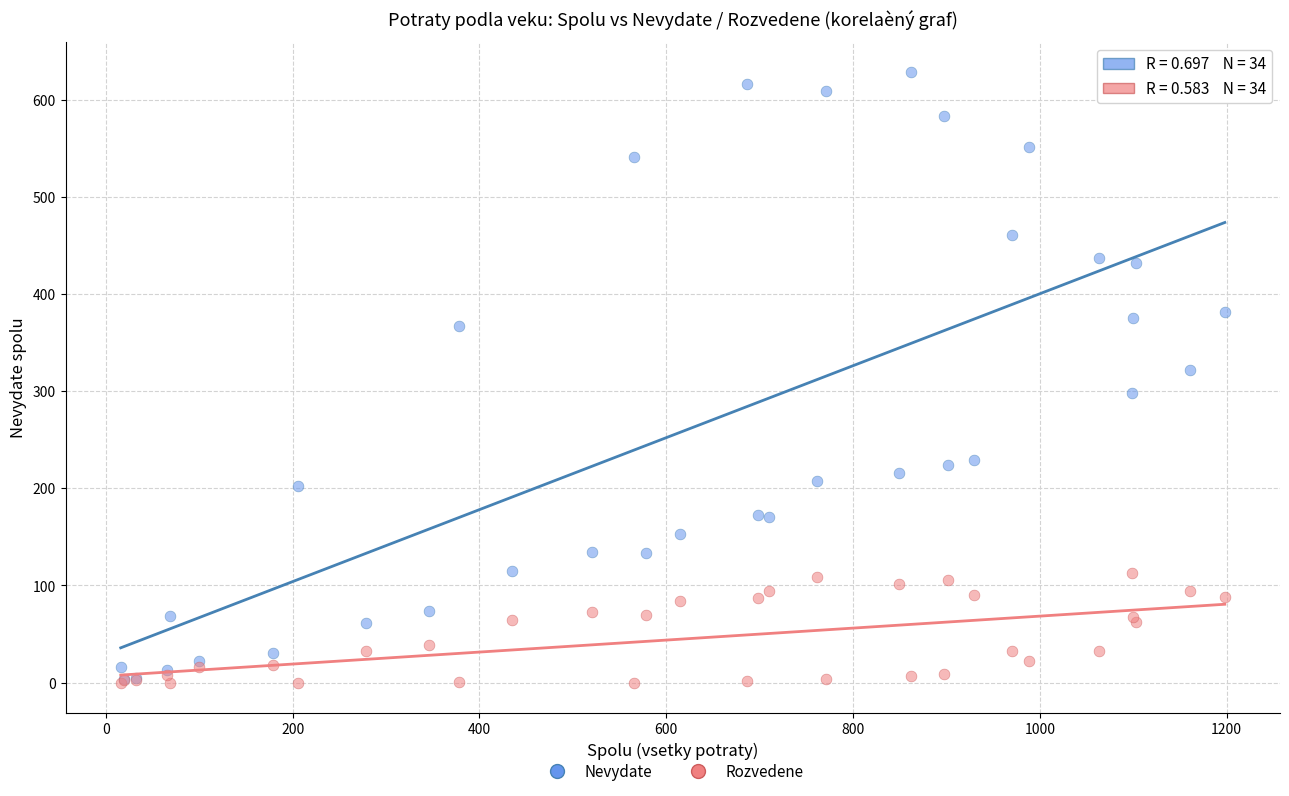

Across all series, what Y value is closest to 314?

322